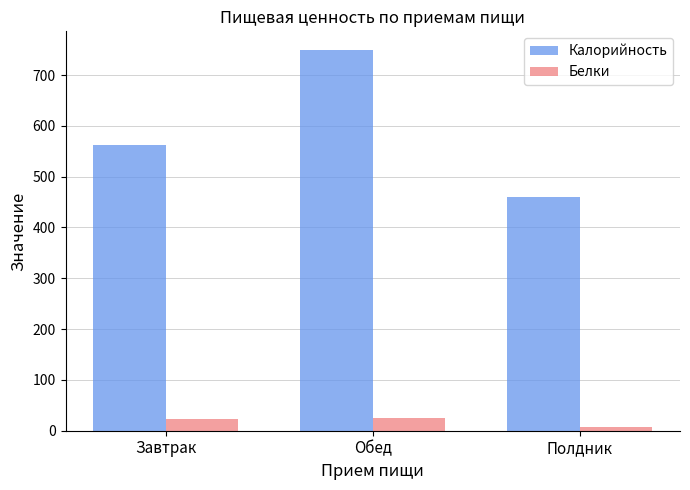

What is the sum of all Белки values?

54.3